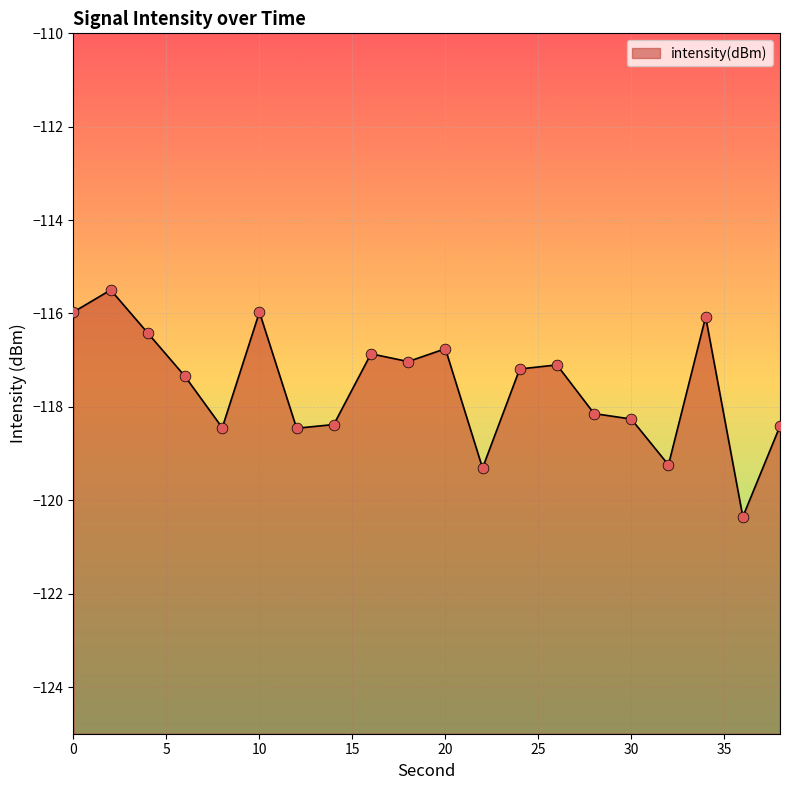

What is the change in value from 28 to 32?

-1.1